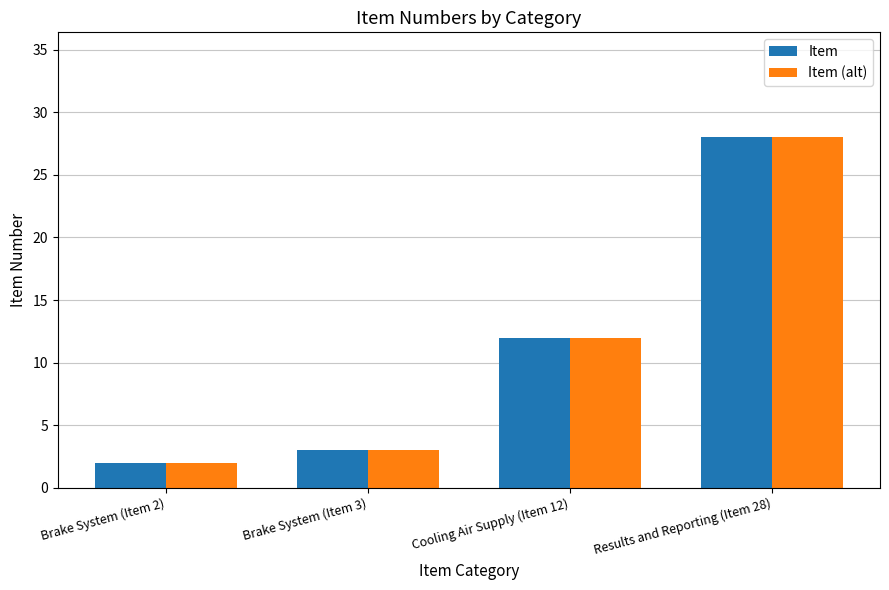

How many data points in Item (alt) are less than 12?

2